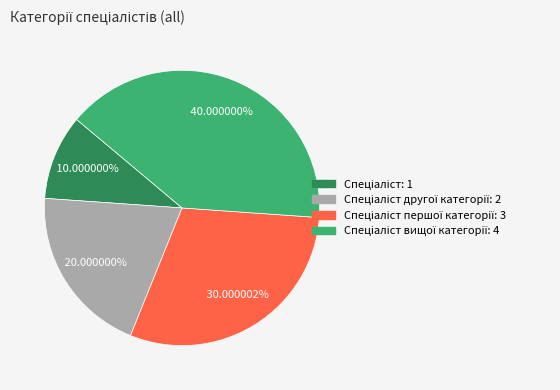

Does any single category account for the majority?

No